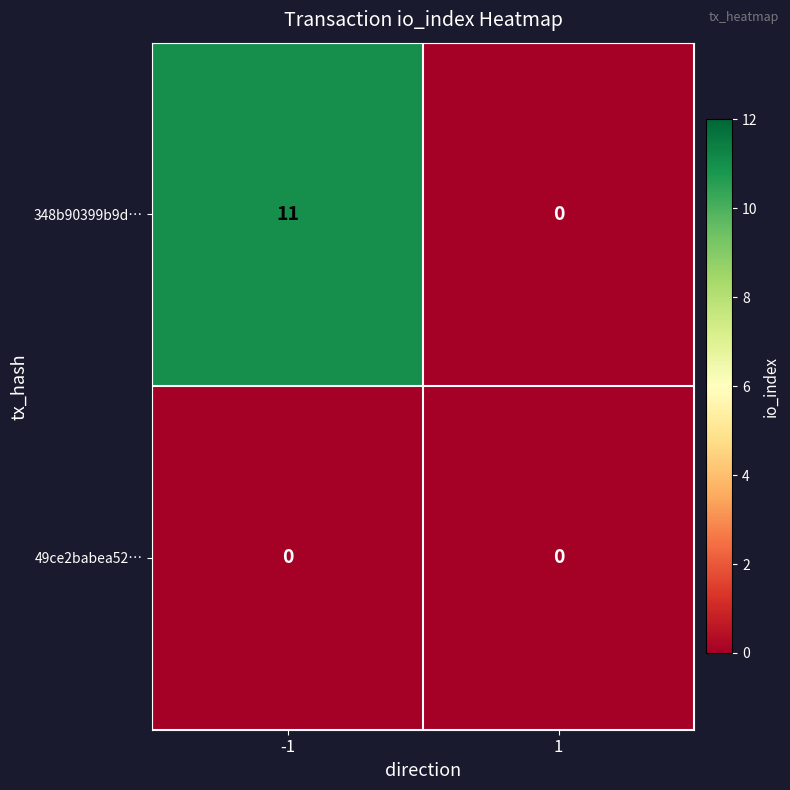

Reading right to left, what are all the values shown in this chart?

348b90399b9d…: 1=0	-1=11
49ce2babea52…: 1=0	-1=0